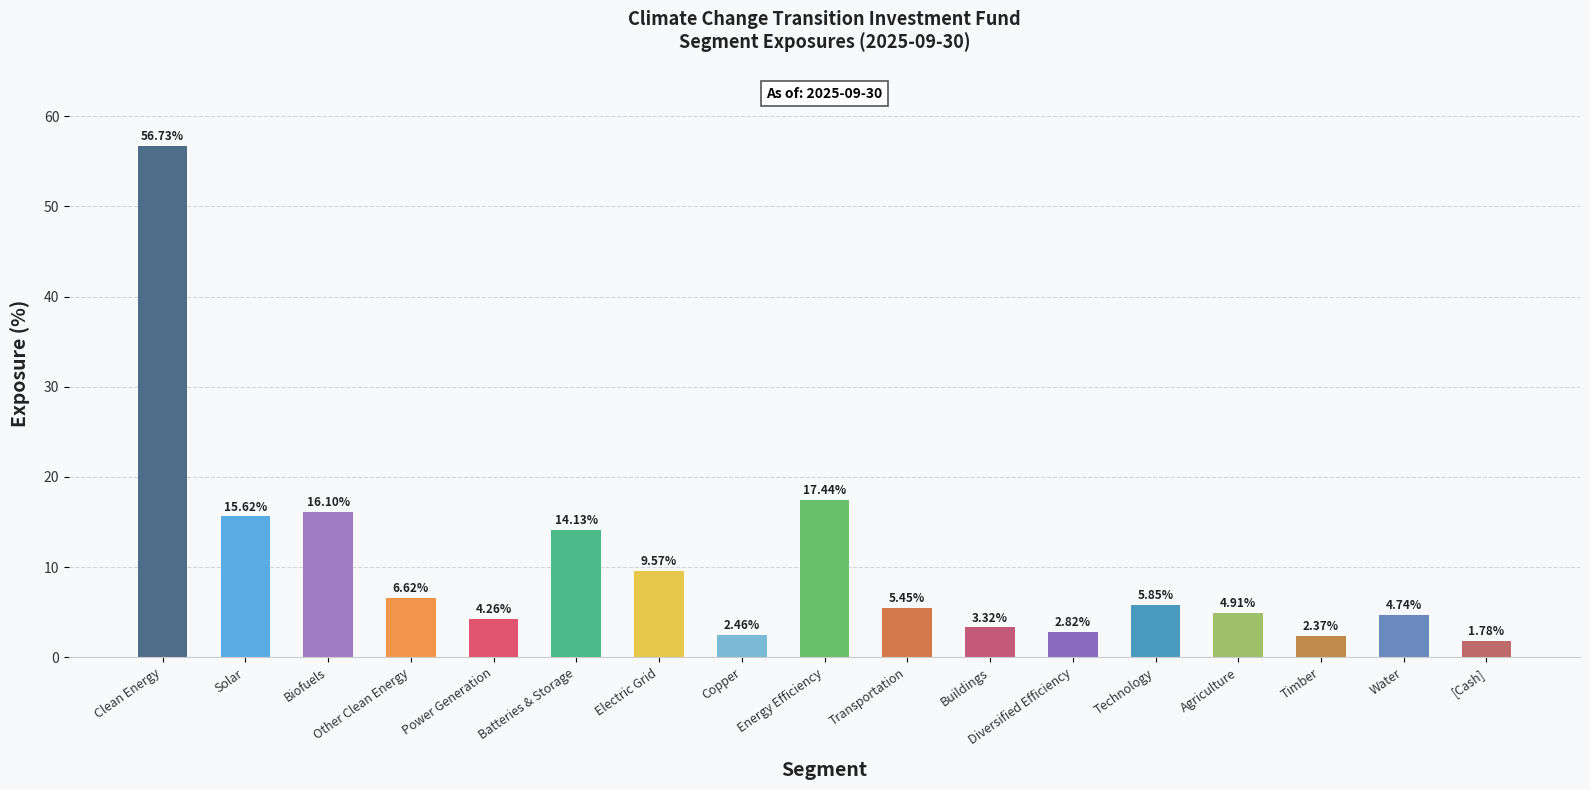

List the labels in order of value, smallest first.

[Cash], Timber, Copper, Diversified Efficiency, Buildings, Power Generation, Water, Agriculture, Transportation, Technology, Other Clean Energy, Electric Grid, Batteries & Storage, Solar, Biofuels, Energy Efficiency, Clean Energy